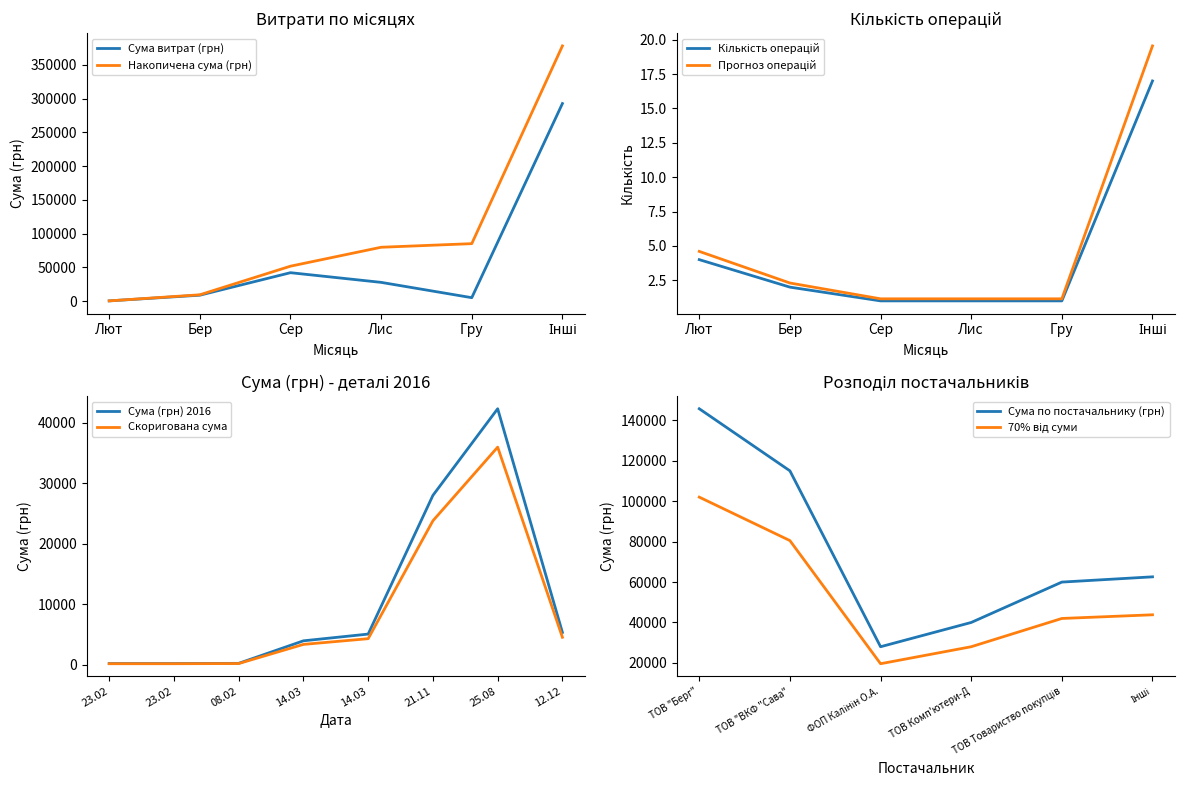

Where is Сума витрат (грн) nearest to the value 146589?

Сер